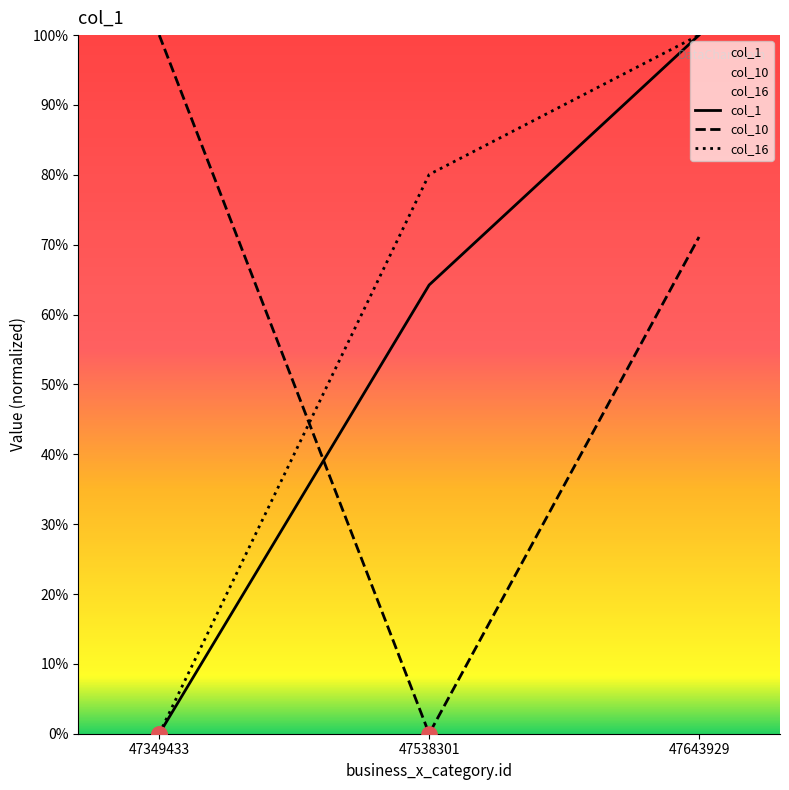

Which series has the largest total across all categories?

col_16